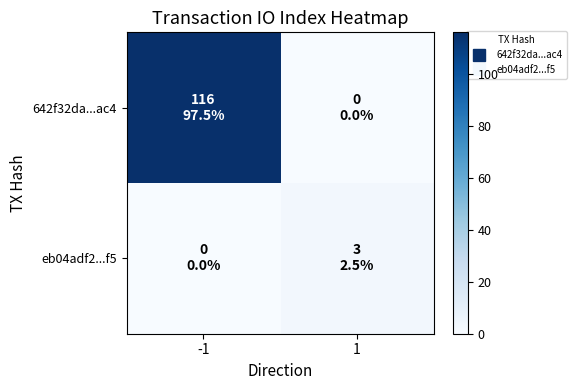

At how many categories does at least one series exceed 25?

1